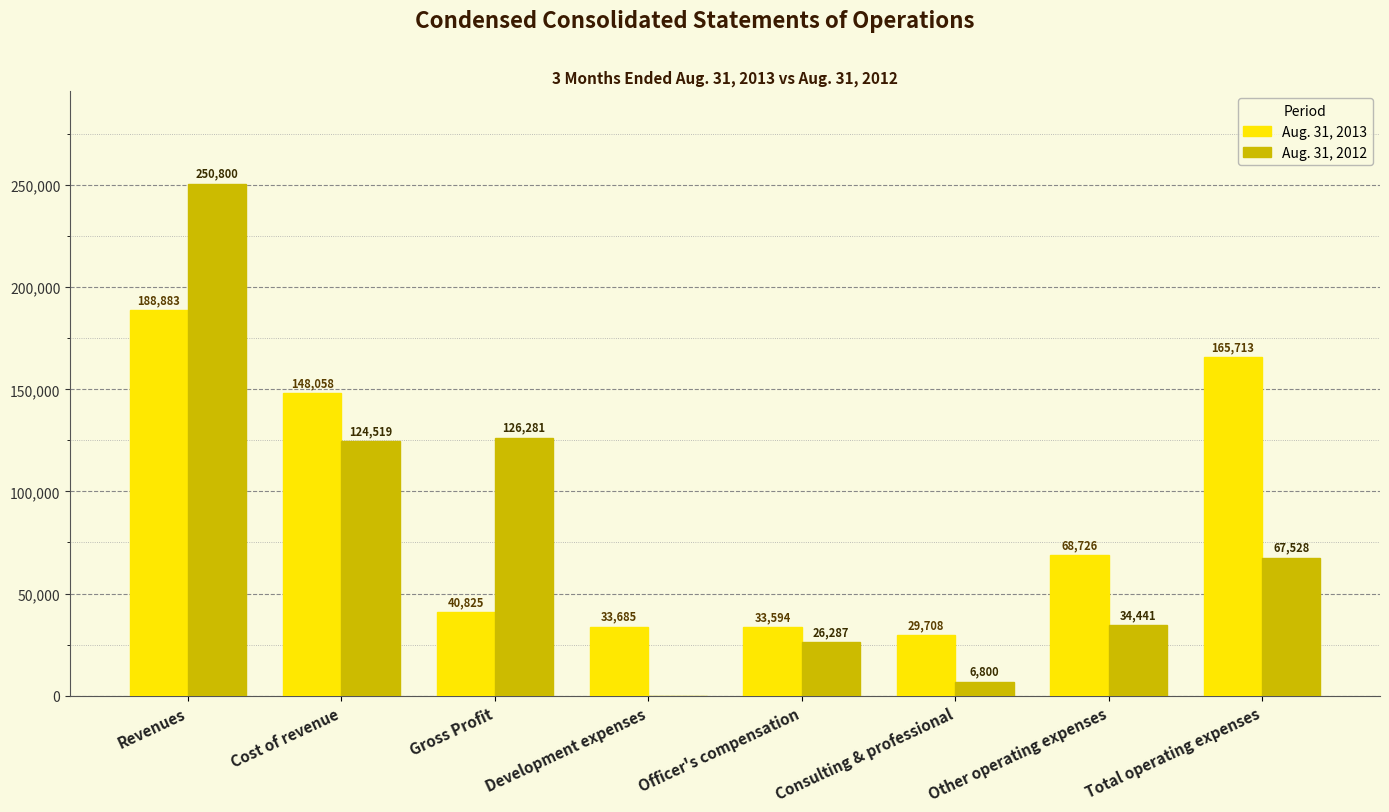

At which label does Aug. 31, 2013 first exceed 68726?

Revenues